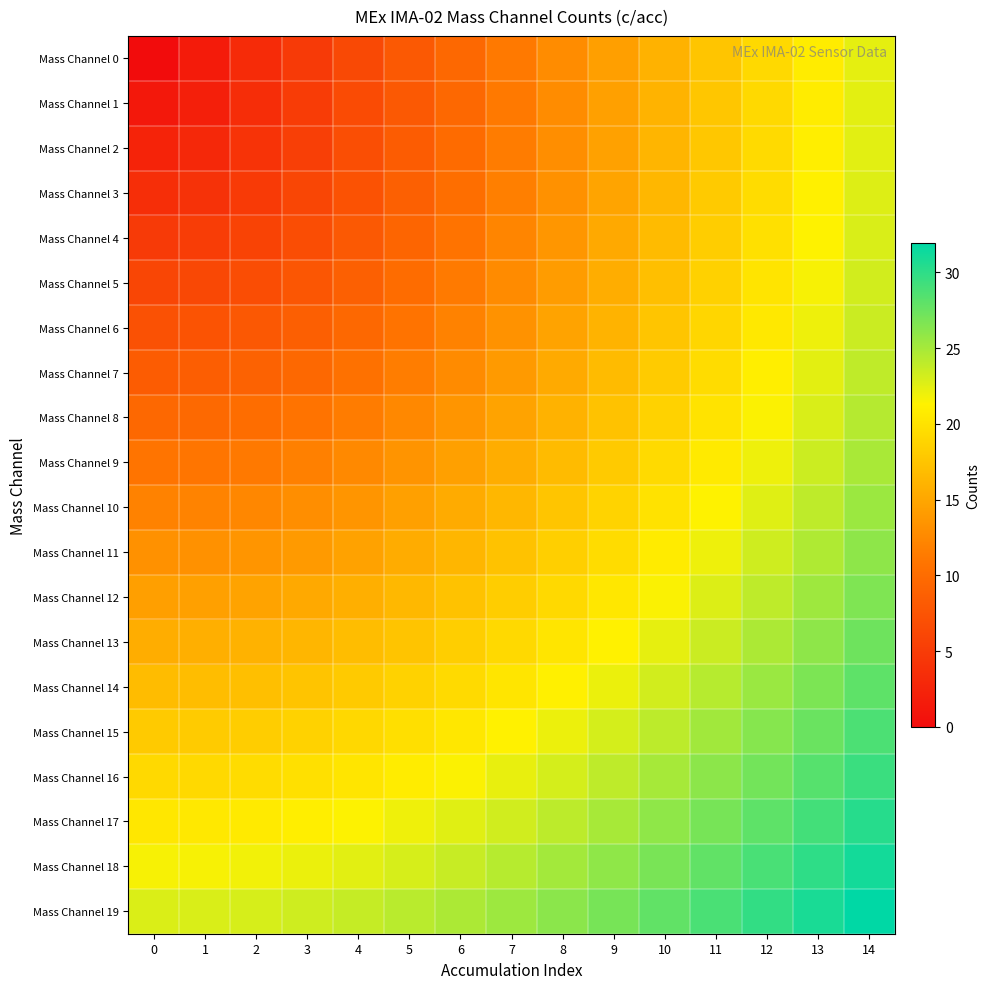

Between 6 and 2, which is larger?

6